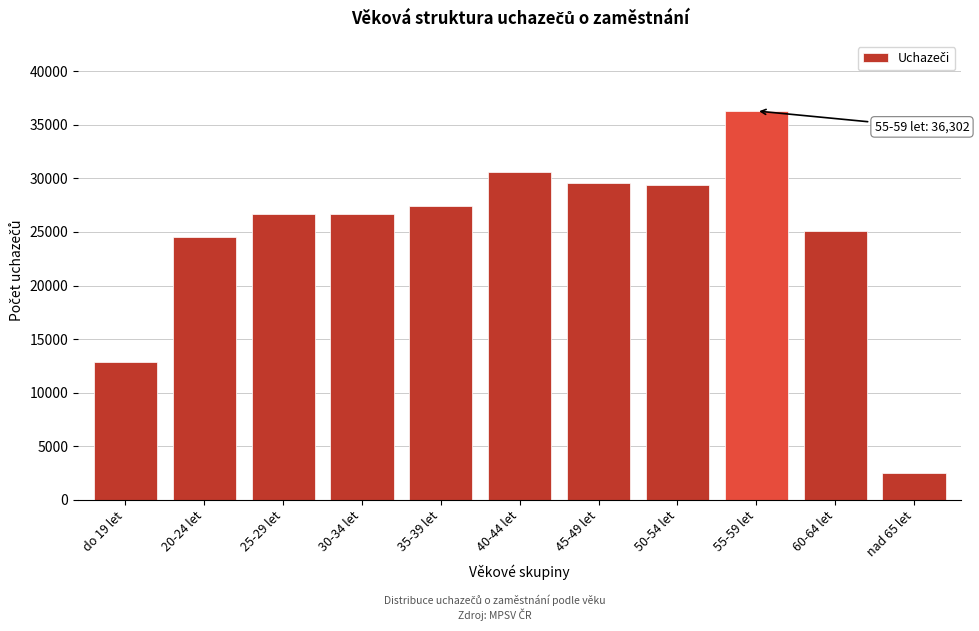

At which category does the chart reach its minimum across all series?

nad 65 let